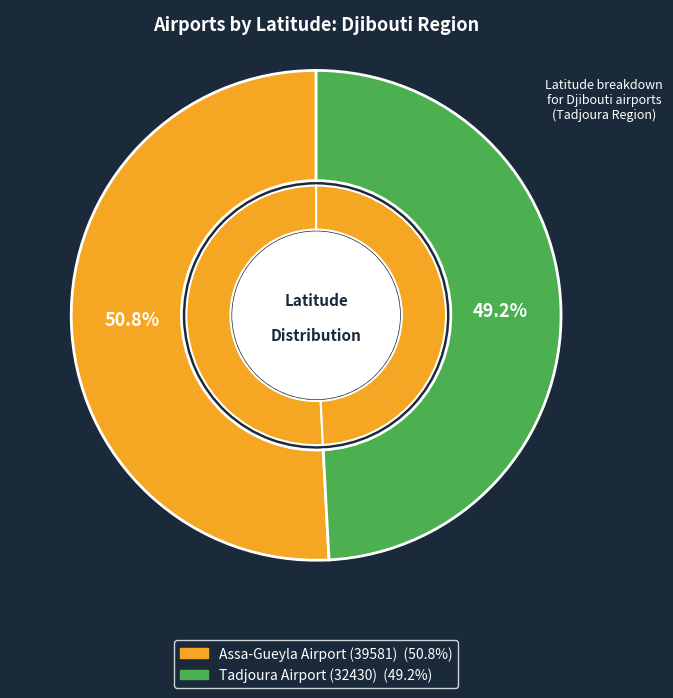

Which category has the biggest portion of the pie?

Assa-Gueyla Airport (39581)